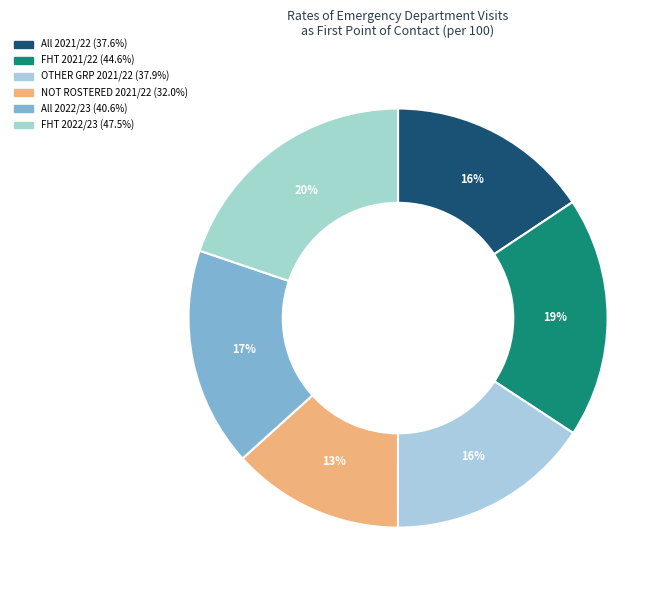

Which has a higher value, All 2022/23 or All 2021/22?

All 2022/23